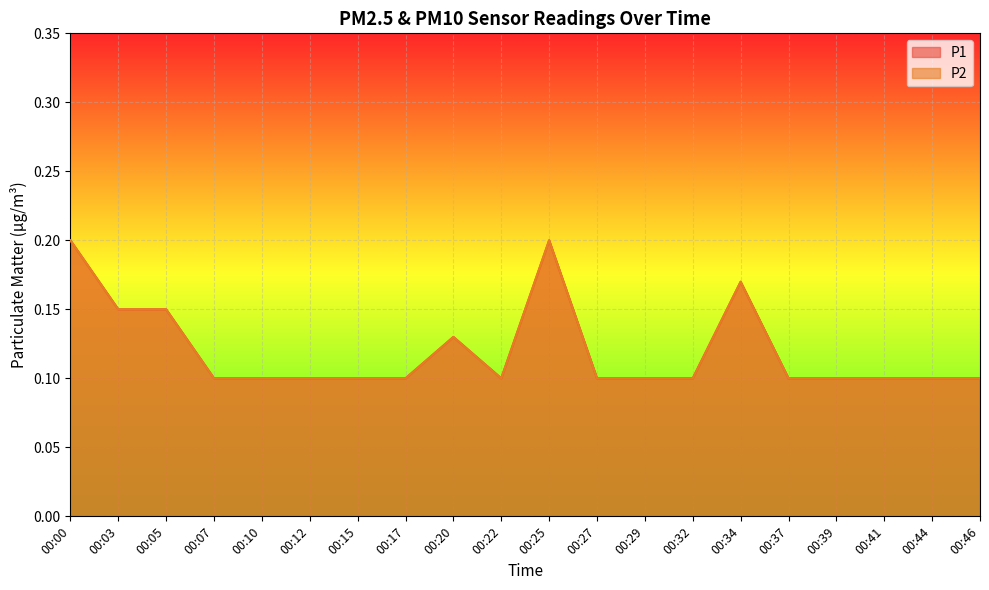

The value of P2 at 00:17 is 0.1. True or false?

True